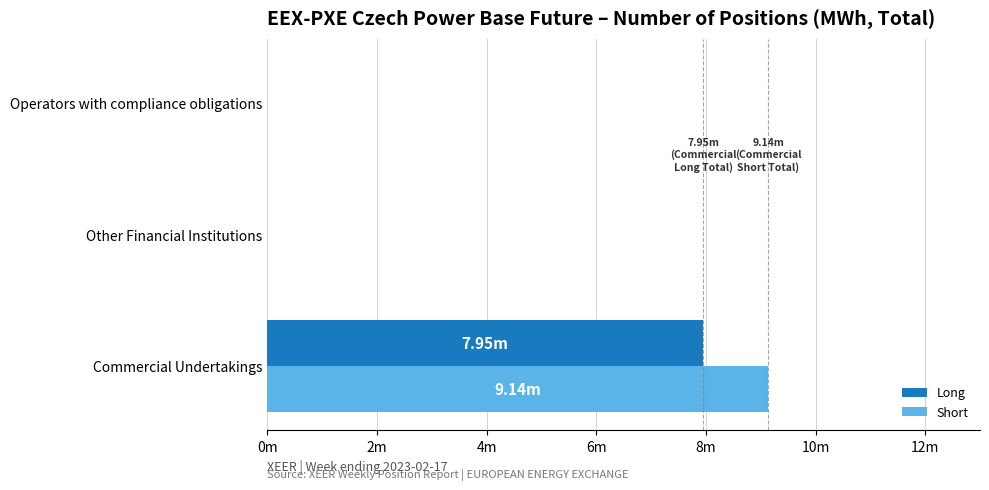

What are all the series names shown in the legend?

Long, Short